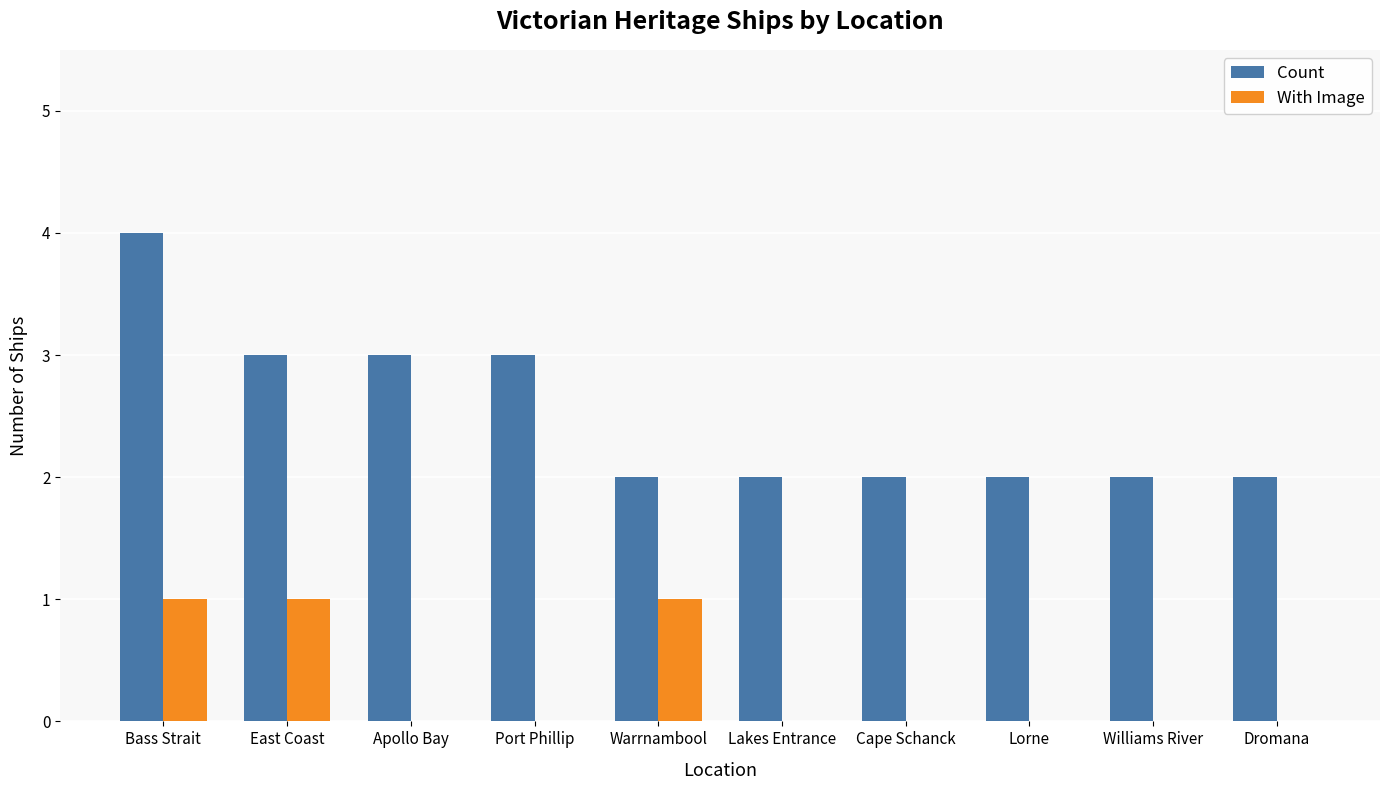

True or false: Count has a value of 3 at Dromana.

False